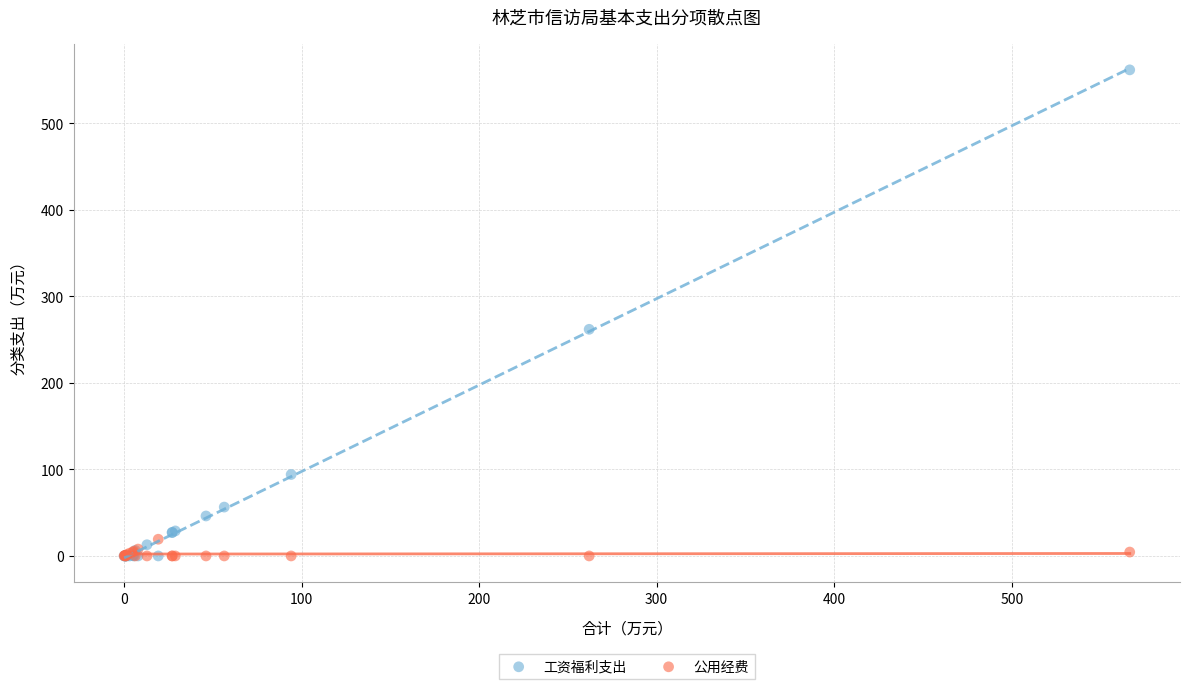

What is the X range (max minus min) for the scatter plot?

566.3